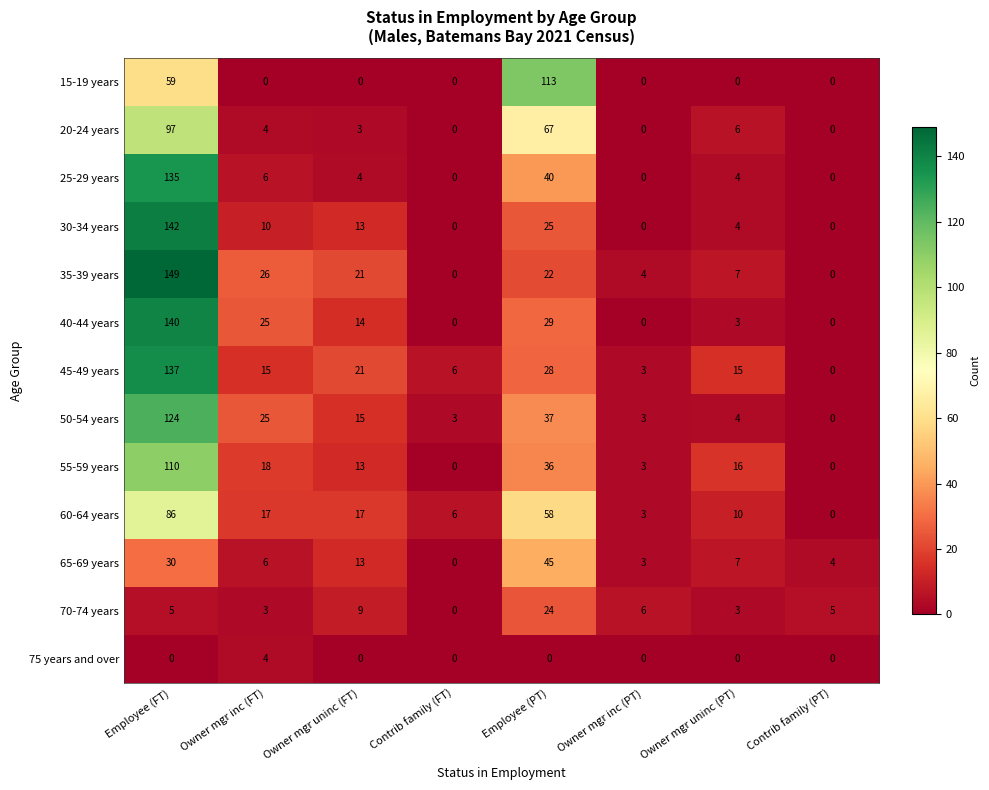

At Employee (PT), list the series in order from smallest to largest.

75 years and over, 35-39 years, 70-74 years, 30-34 years, 45-49 years, 40-44 years, 55-59 years, 50-54 years, 25-29 years, 65-69 years, 60-64 years, 20-24 years, 15-19 years